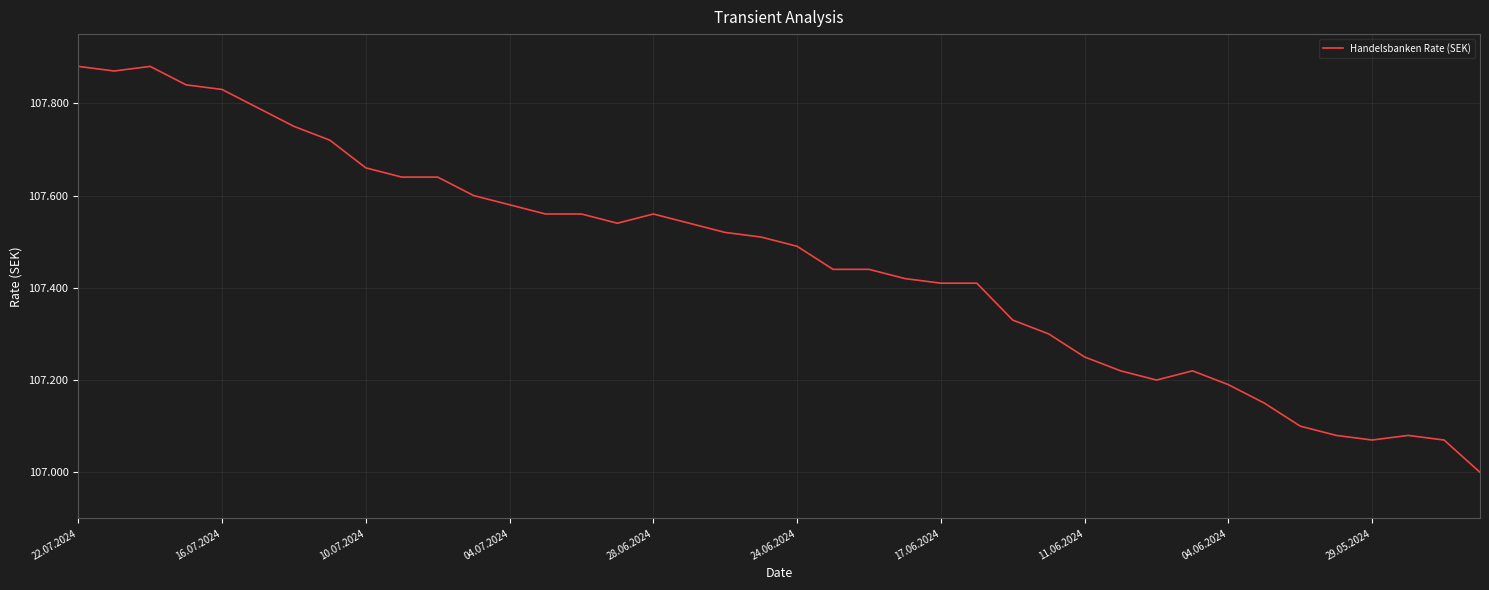

What is the difference between the maximum and minimum values?

0.9